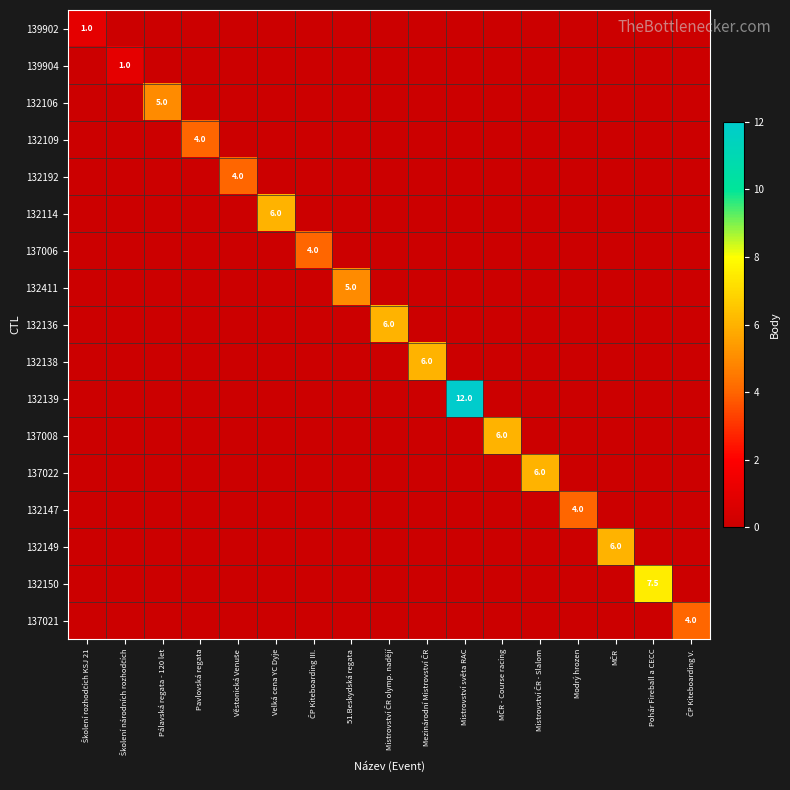

Which category has the lowest value in the 137006 series?

Školení rozhodčích KSJ 21